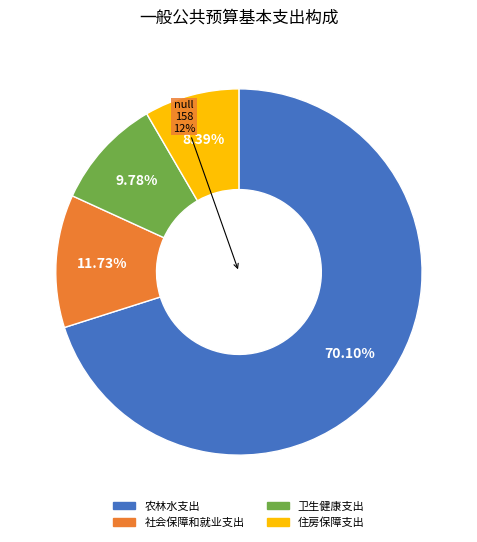

What portion of the pie excludes 社会保障和就业支出?

88.3%